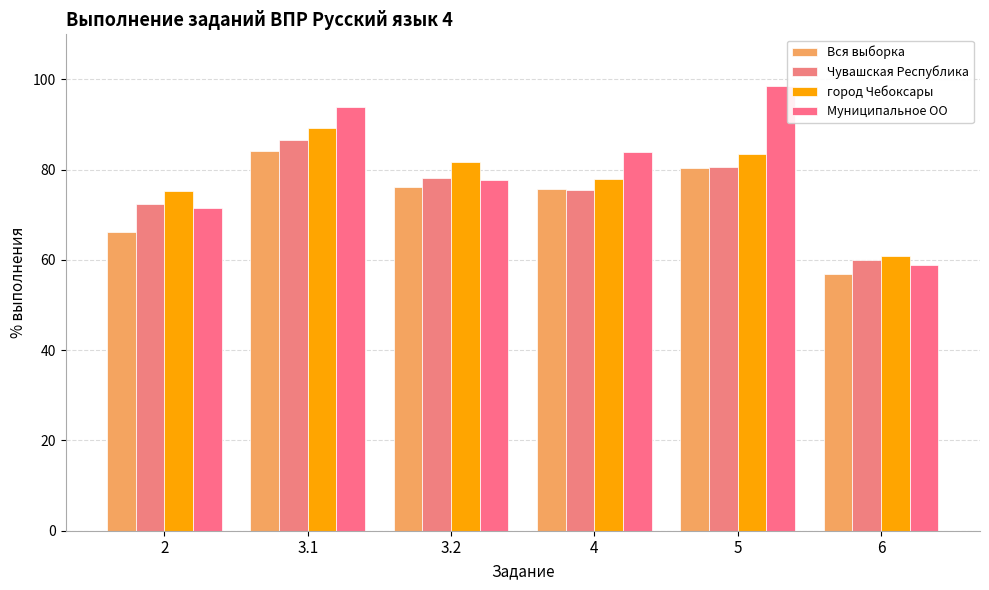

At which category is the sum across all series the highest?

3.1